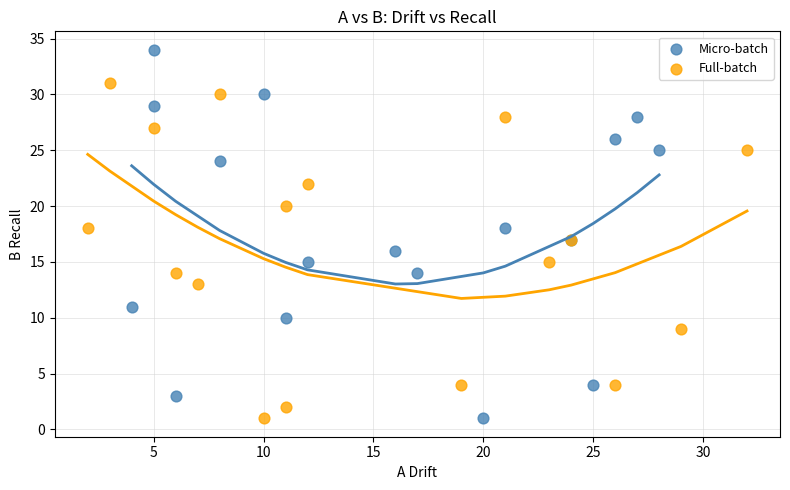

Which series has the widest spread of Y values?

Micro-batch